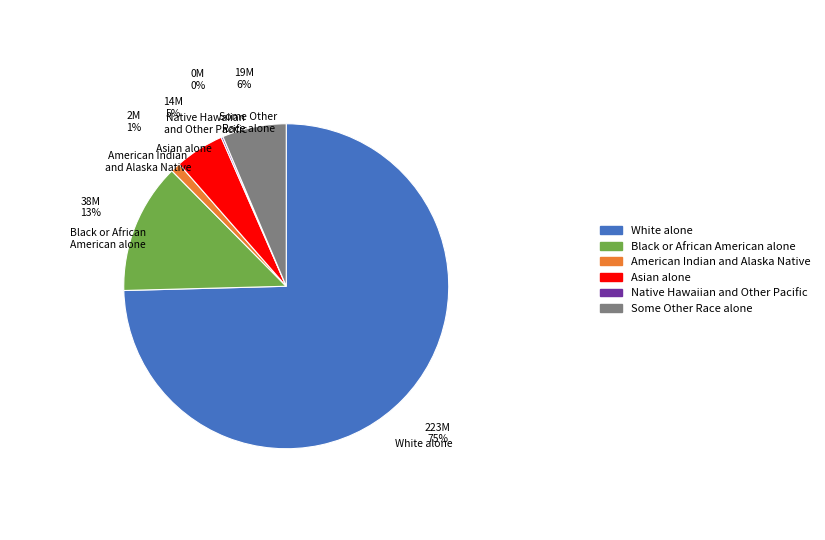

Does White alone account for over 50% of the chart?

Yes